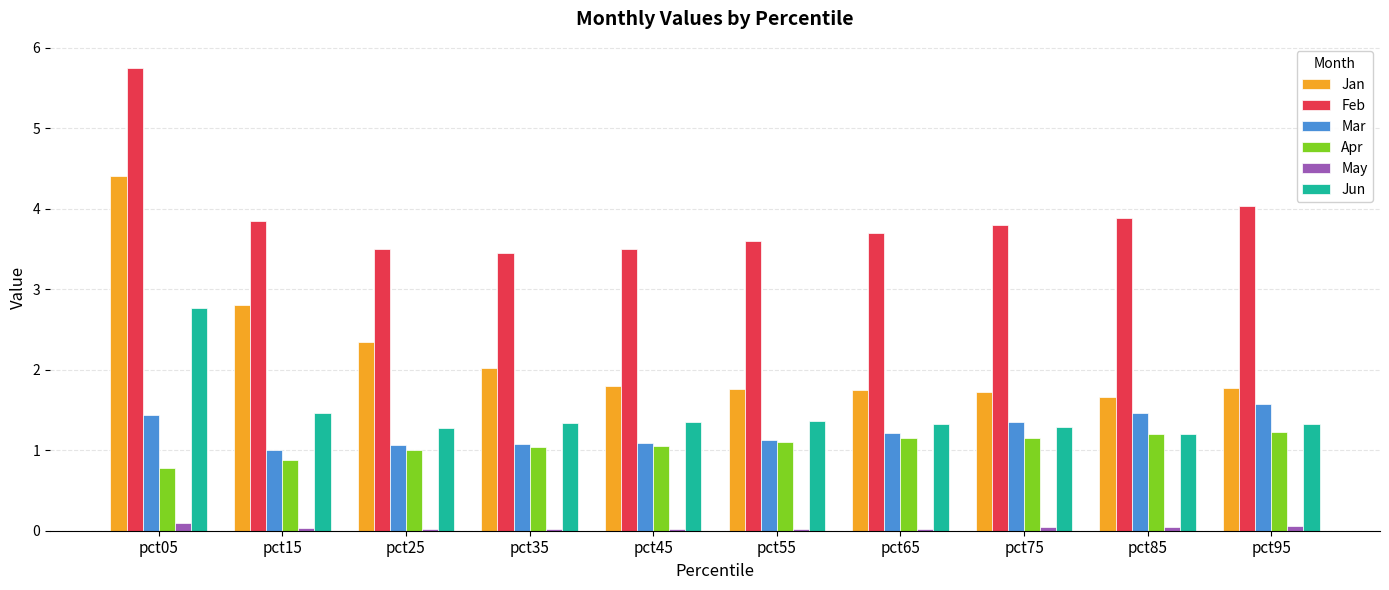

What is the highest value of the Jan series?

4.4